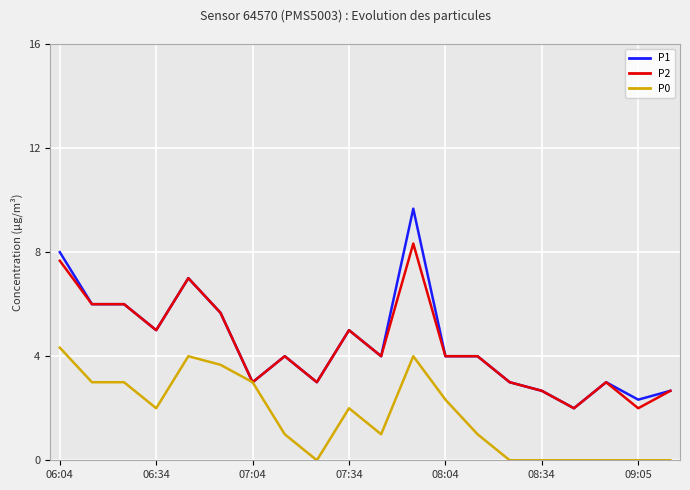

Which series has the largest range (max minus min)?

P1